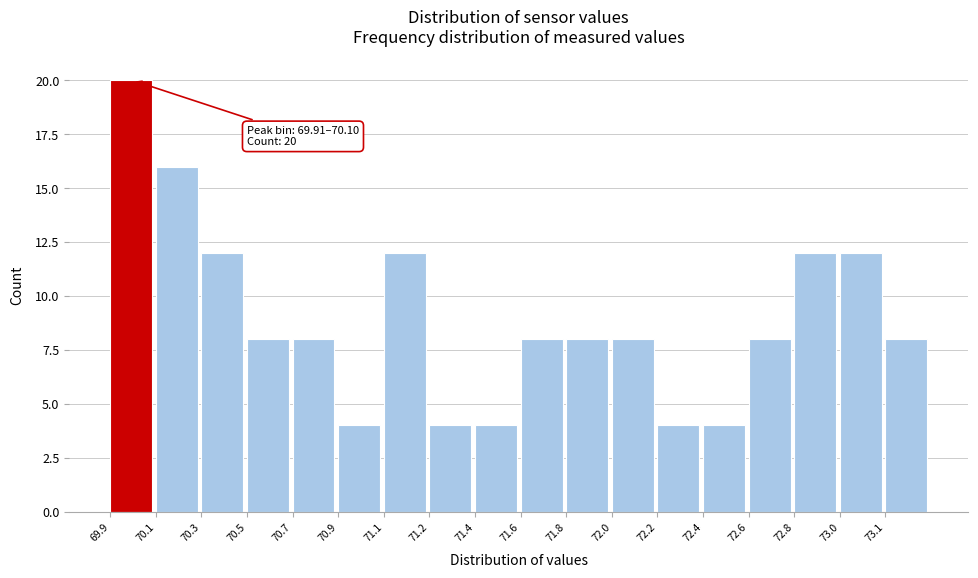

Reading left to right, list all the values displayed in this chart.

69.9=20	70.1=16	70.3=12	70.5=8	70.7=8	70.9=4	71.1=12	71.2=4	71.4=4	71.6=8	71.8=8	72.0=8	72.2=4	72.4=4	72.6=8	72.8=12	73.0=12	73.1=8